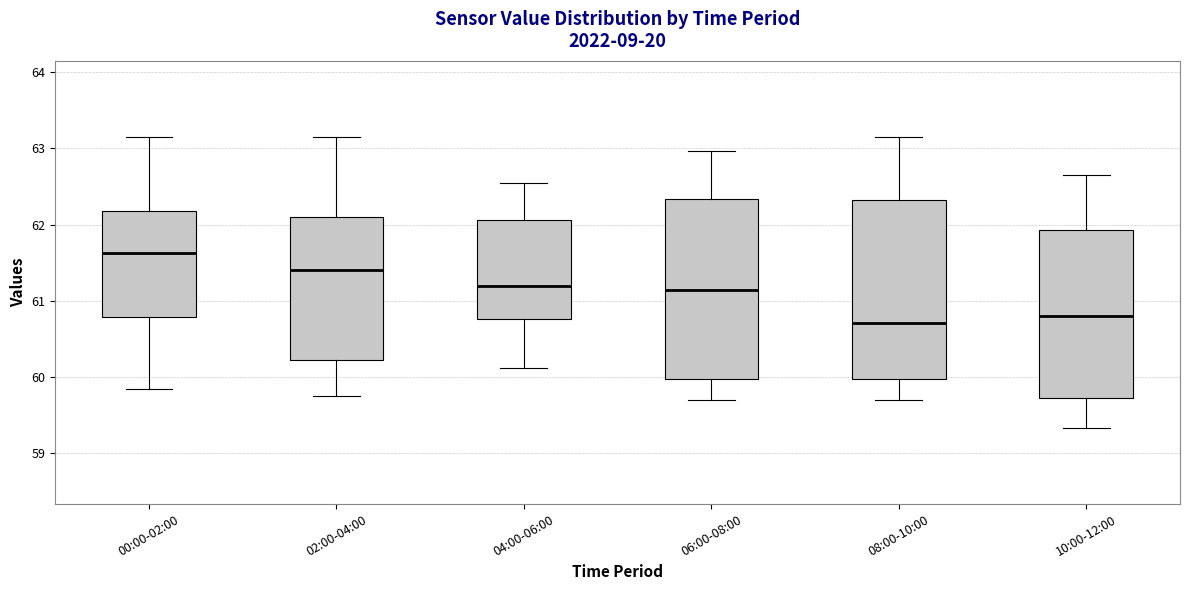

Reading left to right, transcribe this box plot: for each box, give where its median line is, the range the box spans, and where its two whiskers end, as read against the y-axis. The values are not printed on the chart, so give them approximately, as read against the axis.

00:00-02:00: median 61.6, box 60.8 to 62.2, whiskers 59.8 to 63.2
02:00-04:00: median 61.4, box 60.2 to 62.1, whiskers 59.8 to 63.2
04:00-06:00: median 61.2, box 60.8 to 62.1, whiskers 60.1 to 62.6
06:00-08:00: median 61.1, box 60.0 to 62.3, whiskers 59.7 to 63.0
08:00-10:00: median 60.7, box 60.0 to 62.3, whiskers 59.7 to 63.2
10:00-12:00: median 60.8, box 59.7 to 61.9, whiskers 59.3 to 62.7